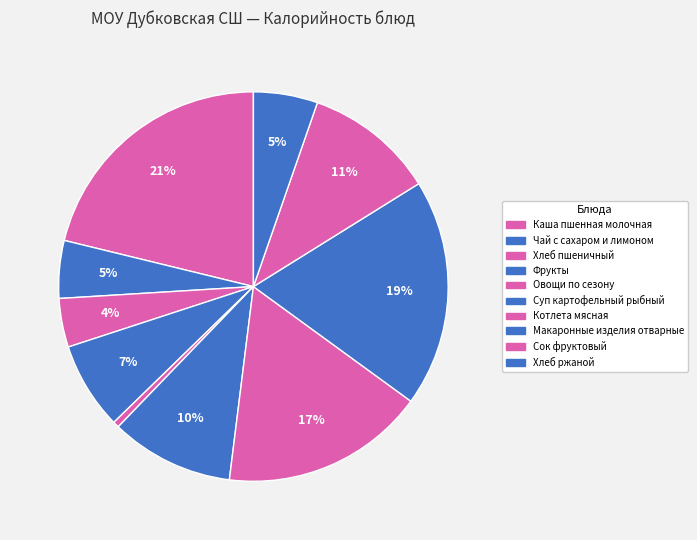

Which category has the biggest portion of the pie?

Каша пшенная молочная